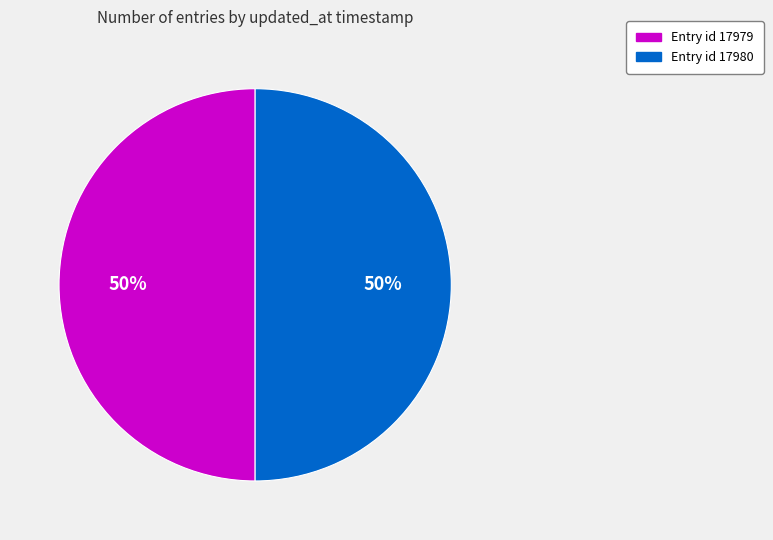

How many segments does this pie chart have?

2